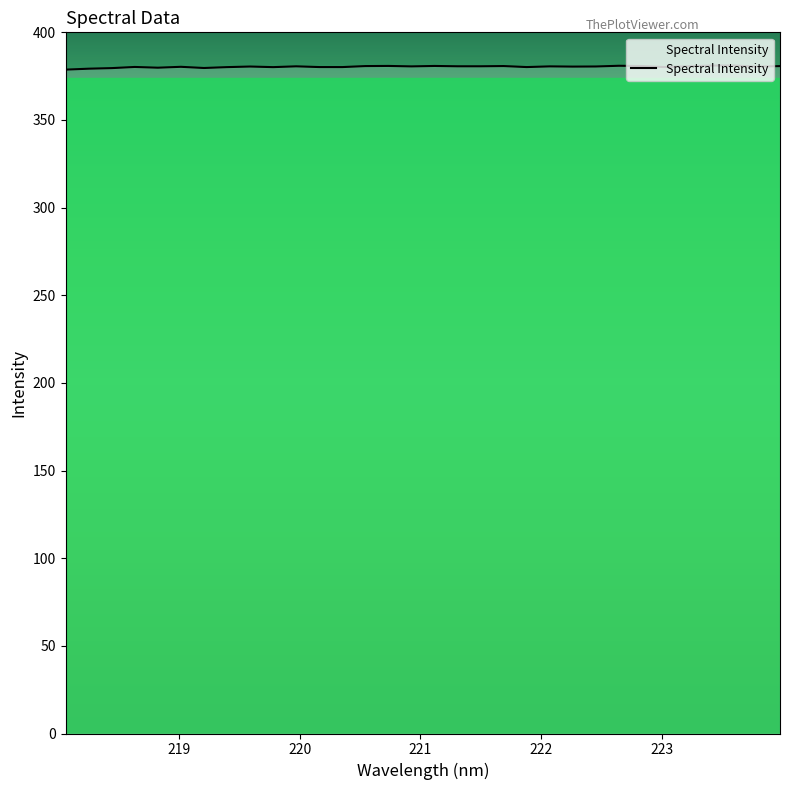

What is the maximum value shown in the chart?

381.1